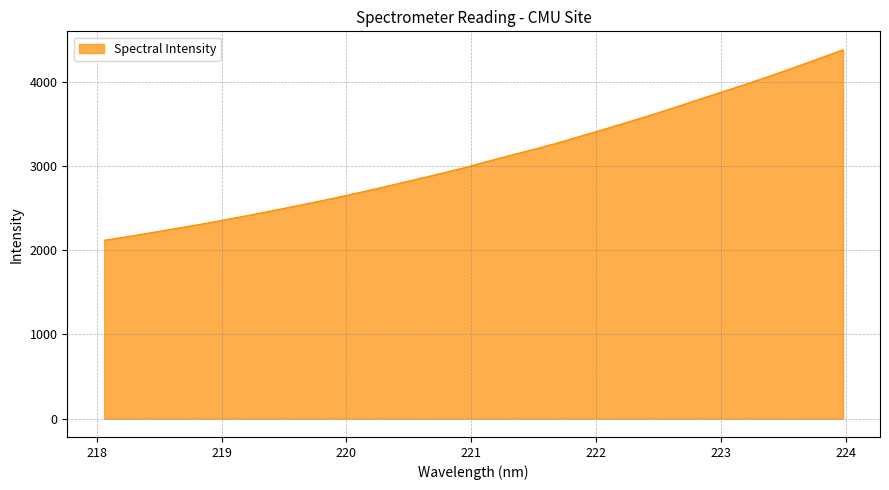

True or false: the data has more than 2 interior local peaks.

False